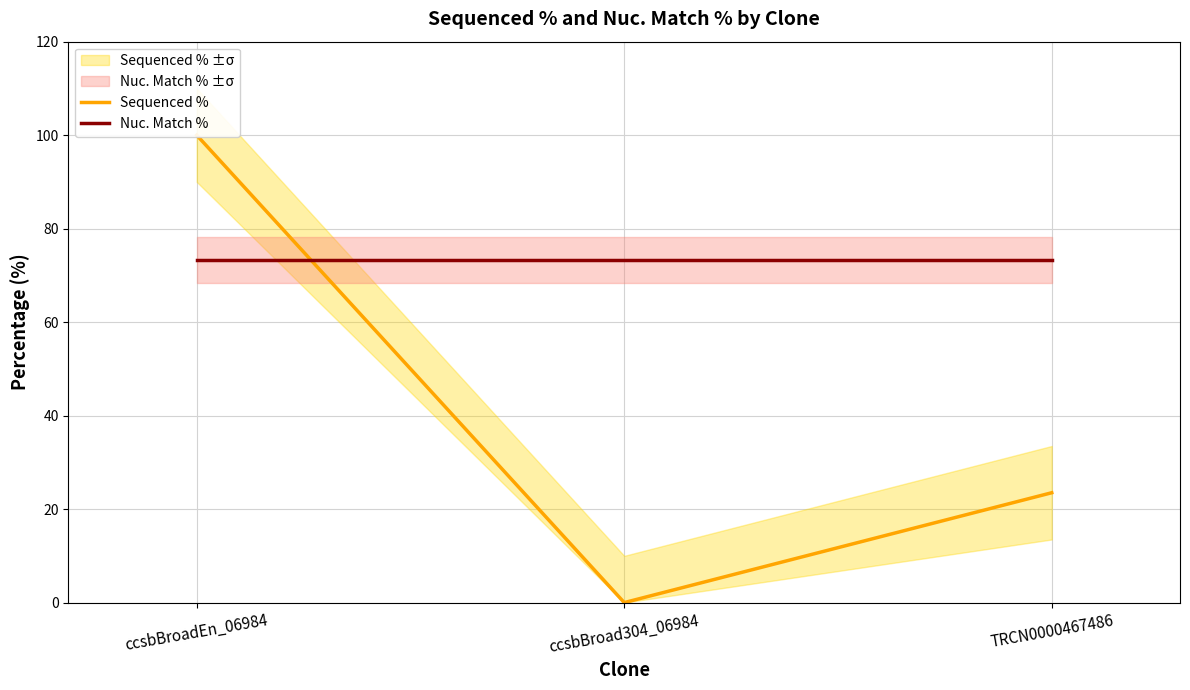

Rank the categories by Sequenced % value from lowest to highest.

ccsbBroad304_06984, TRCN0000467486, ccsbBroadEn_06984